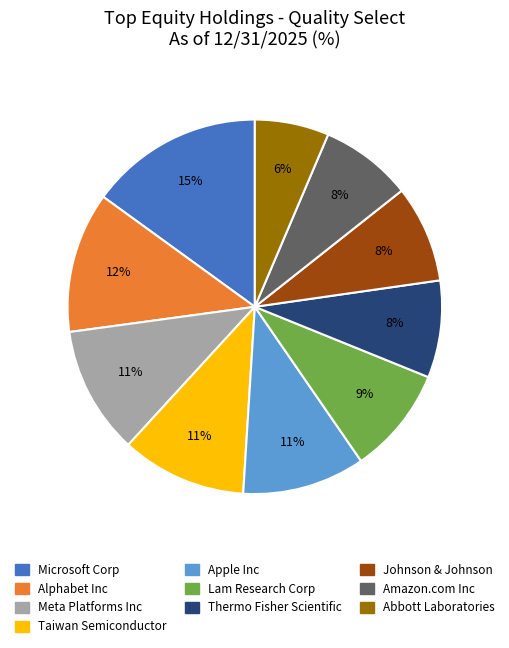

Which slice is the largest?

Microsoft Corp